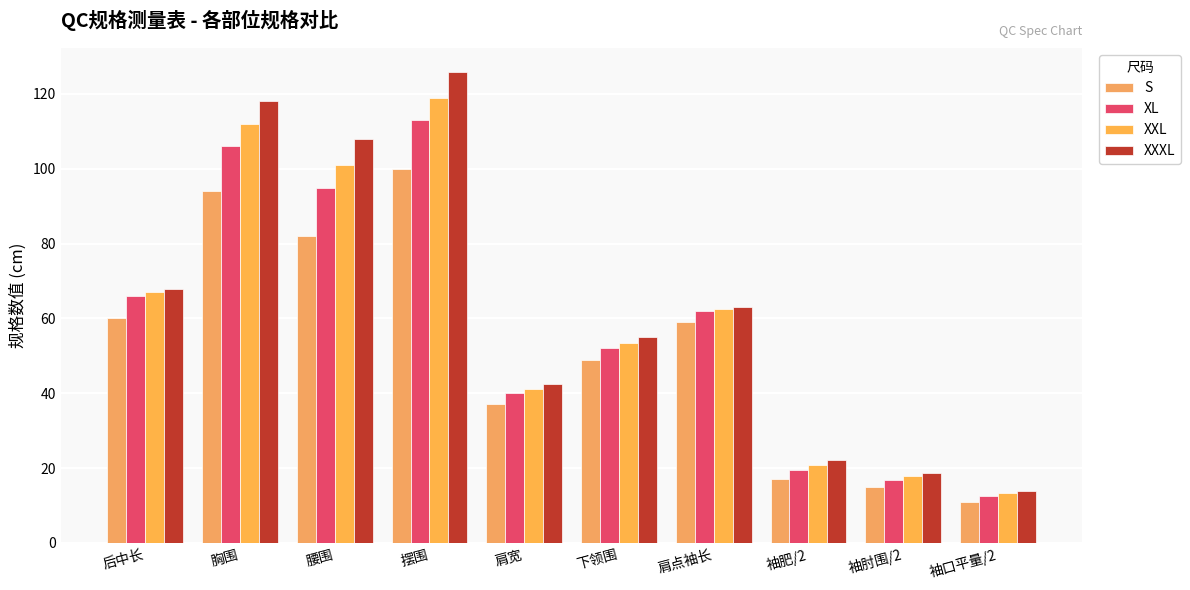

The XL series shows 113.0 at 摆围. True or false?

True